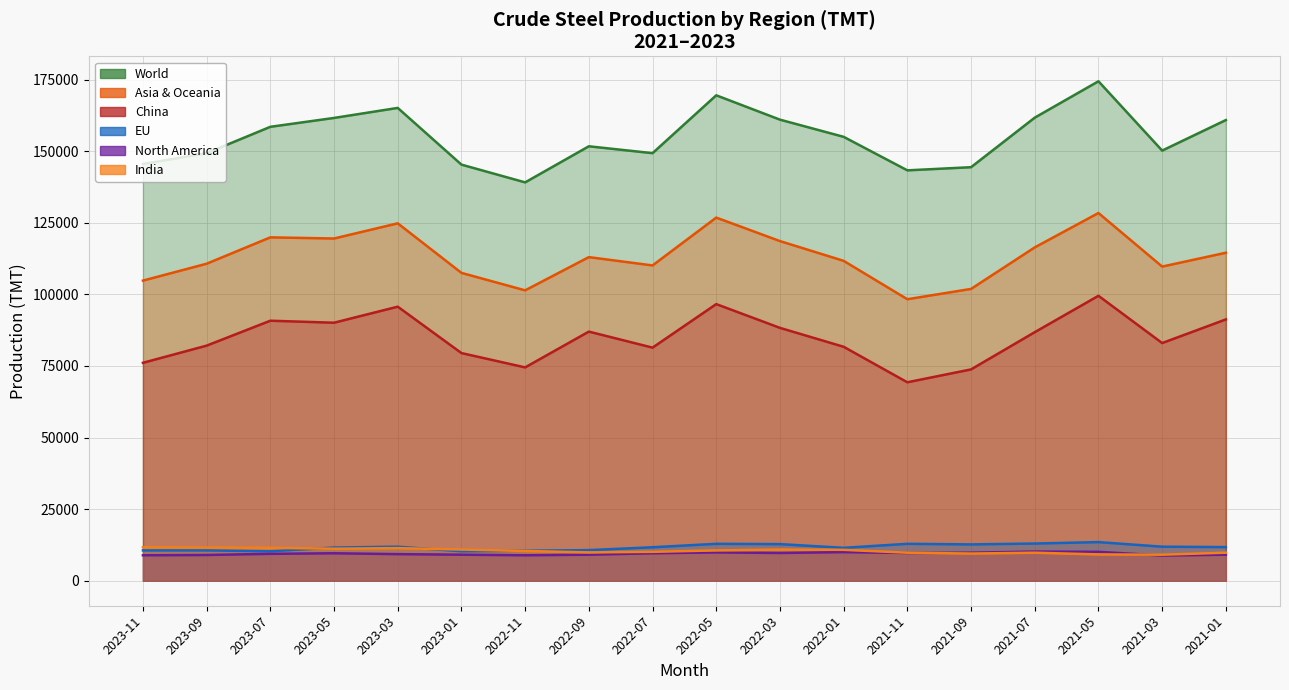

At which category does India reach its first local valley?

2023-05